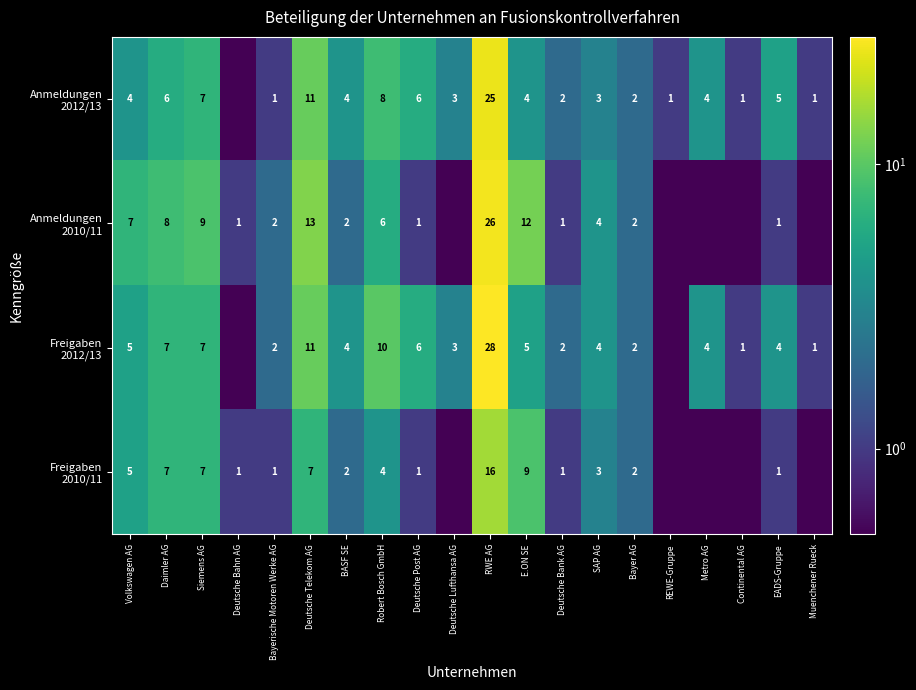

What is the total value across all series at Deutsche Post AG?

14.0